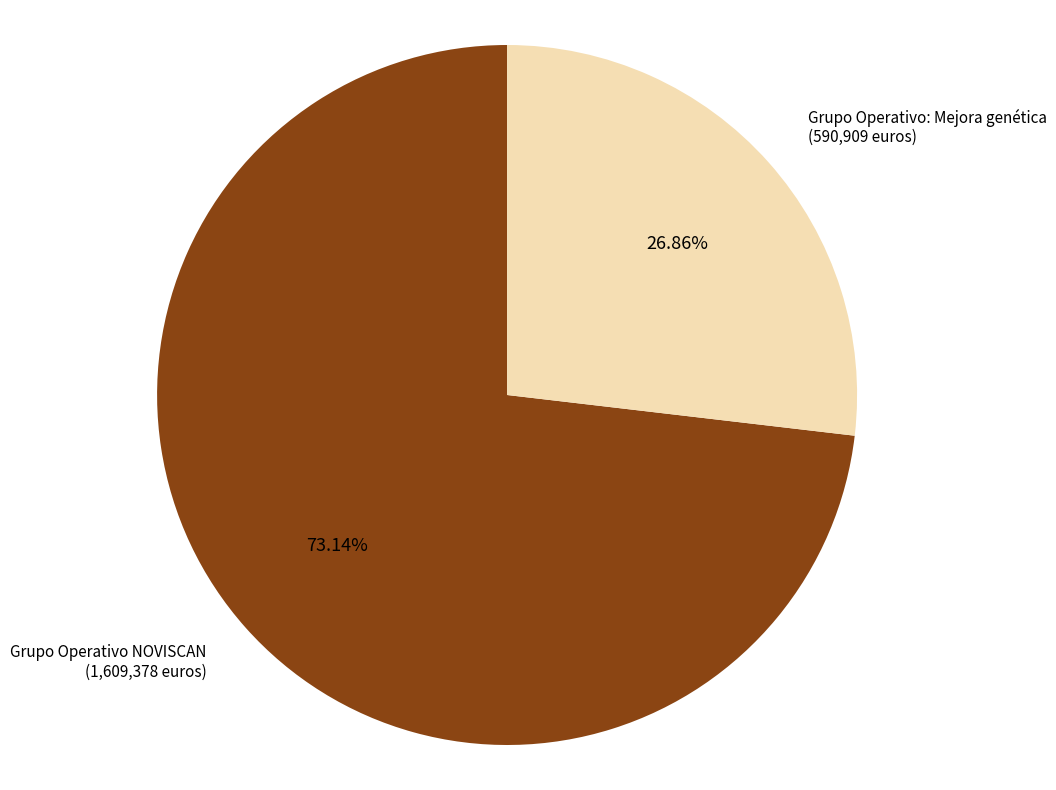

Is there any slice that represents more than half of the pie?

Yes